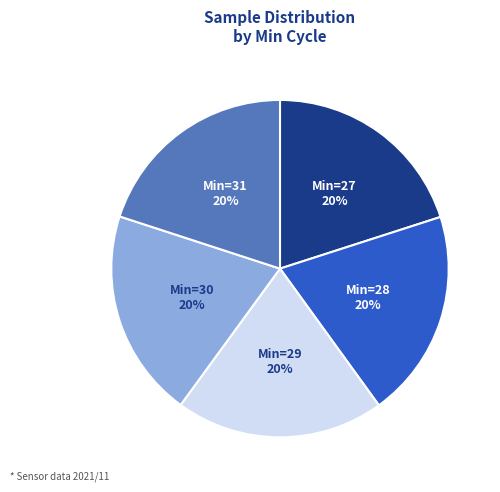

Does any single category account for the majority?

No